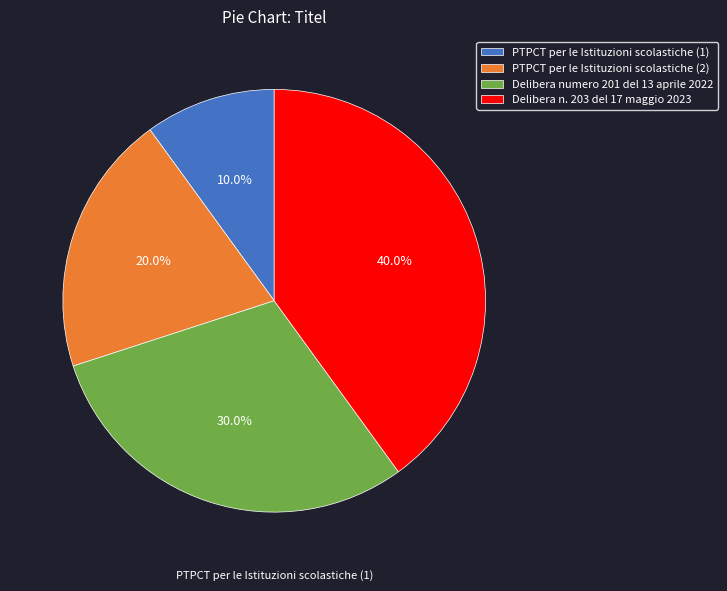

Does Delibera n. 203 del 17 maggio 2023 represent more than half of the total?

No